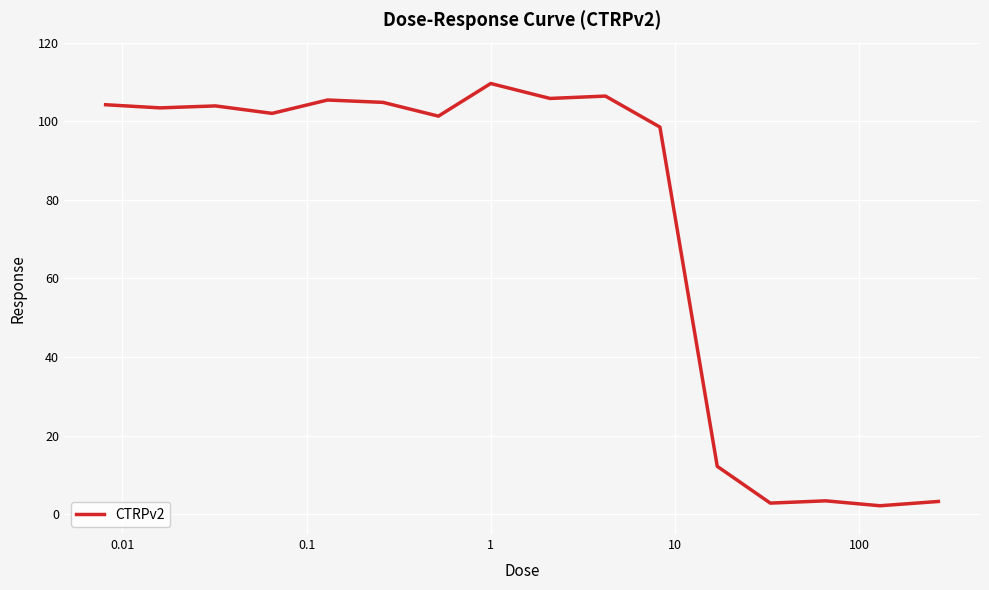

What is the difference between the maximum and minimum values?

107.4